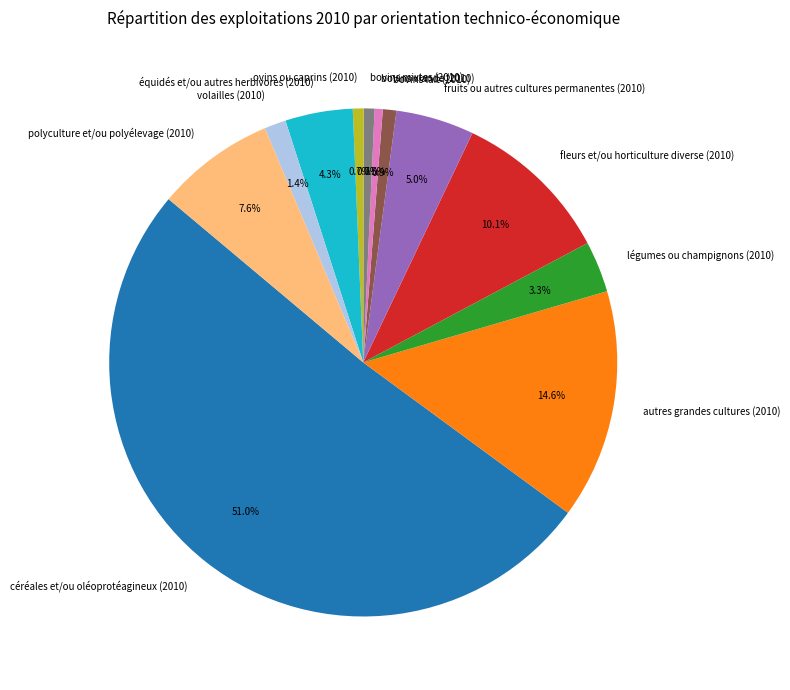

Which category accounts for the majority?

céréales et/ou oléoprotéagineux (2010)